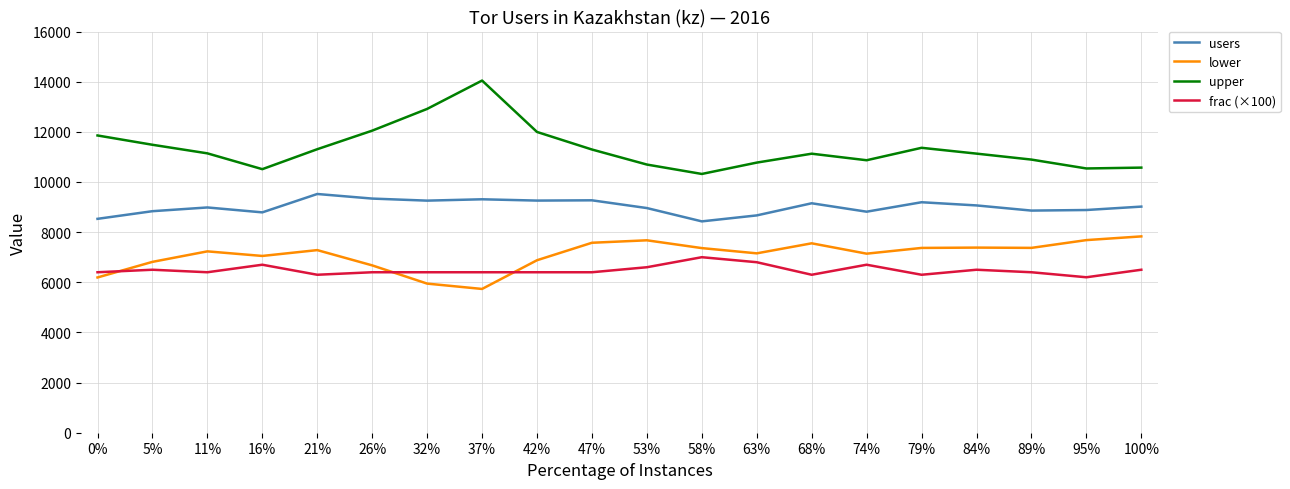

Which series has the widest spread of values?

upper